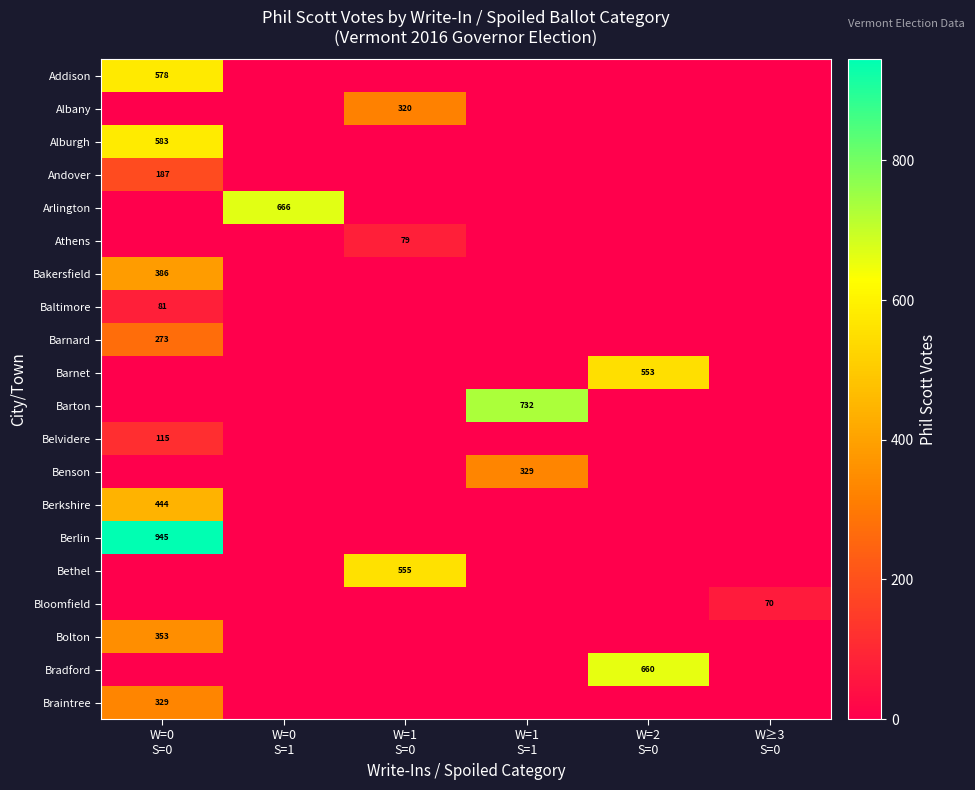

How many data points in Arlington are above 0?

1